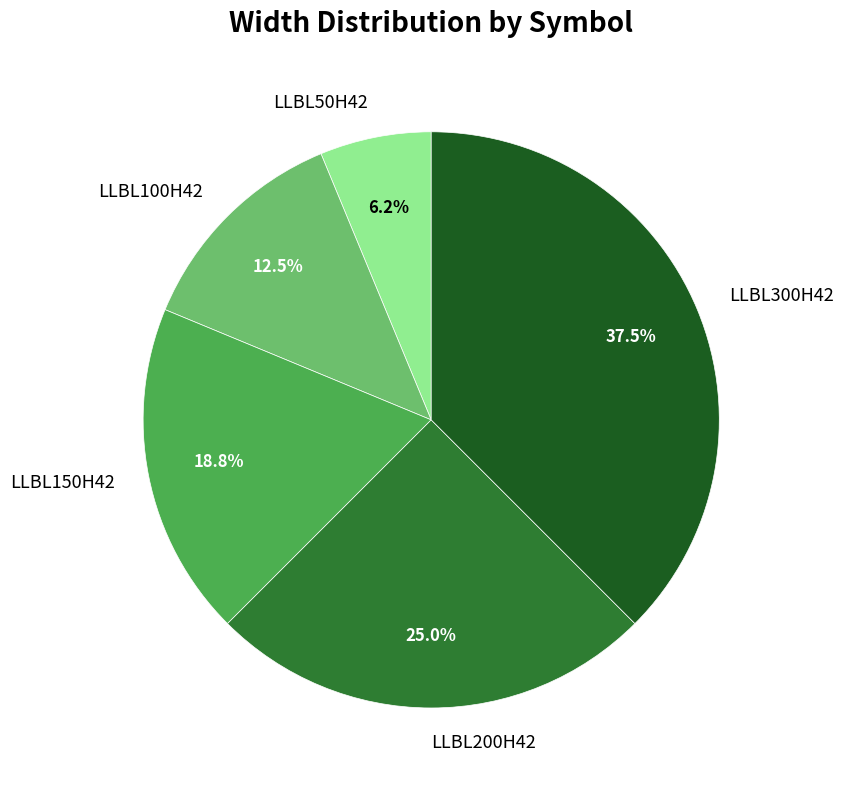

Rank the categories by value from lowest to highest.

LLBL50H42, LLBL100H42, LLBL150H42, LLBL200H42, LLBL300H42